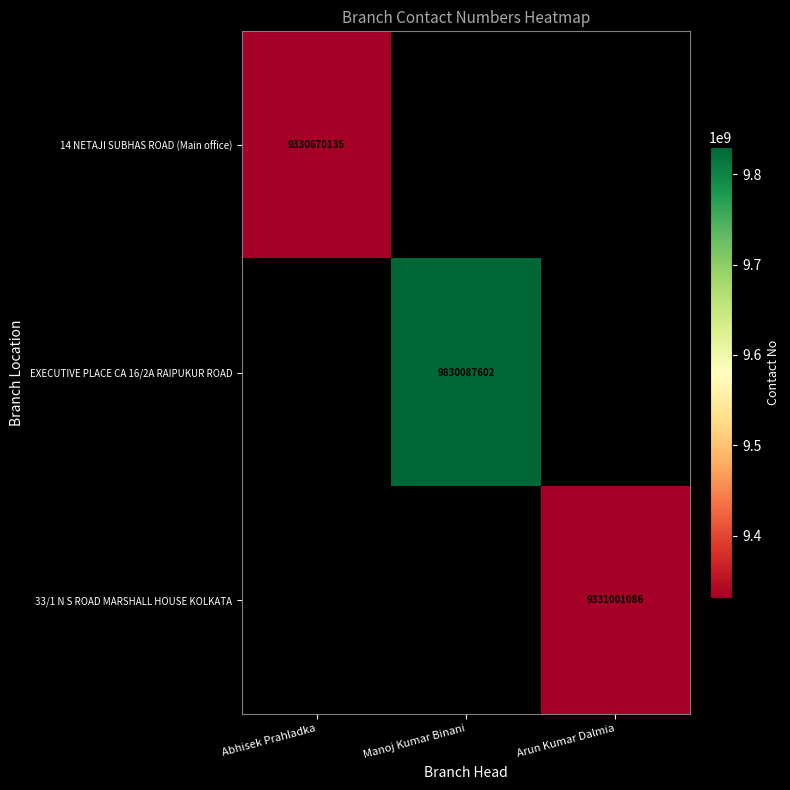

Is it true that 14 NETAJI SUBHAS ROAD (Main office) equals 9330670135 at Abhisek Prahladka?

True